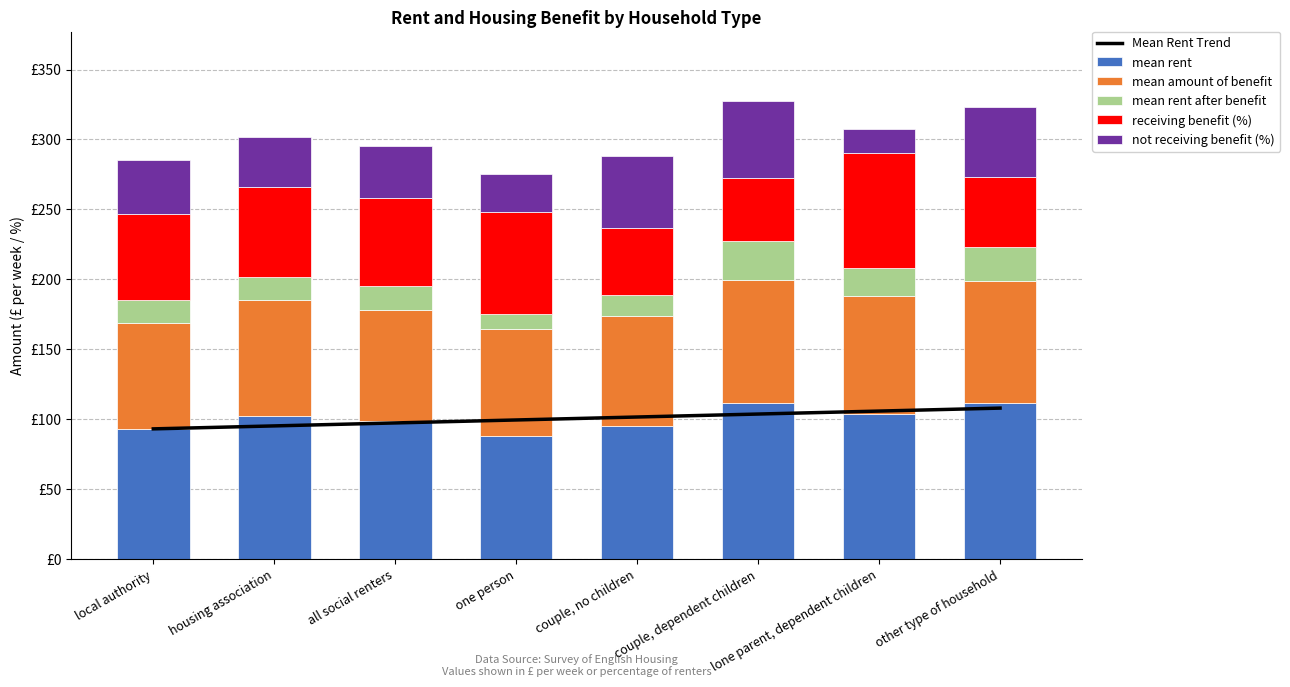

List the labels in order of mean rent value, largest first.

couple, dependent children, other type of household, lone parent, dependent children, housing association, all social renters, couple, no children, local authority, one person